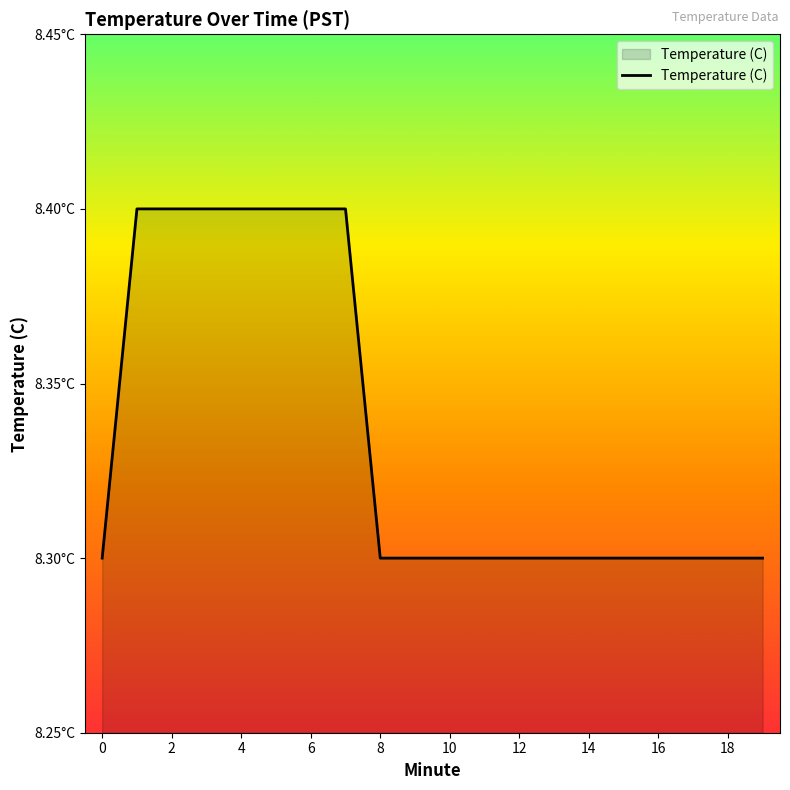

Does the chart have visible grid lines?

No